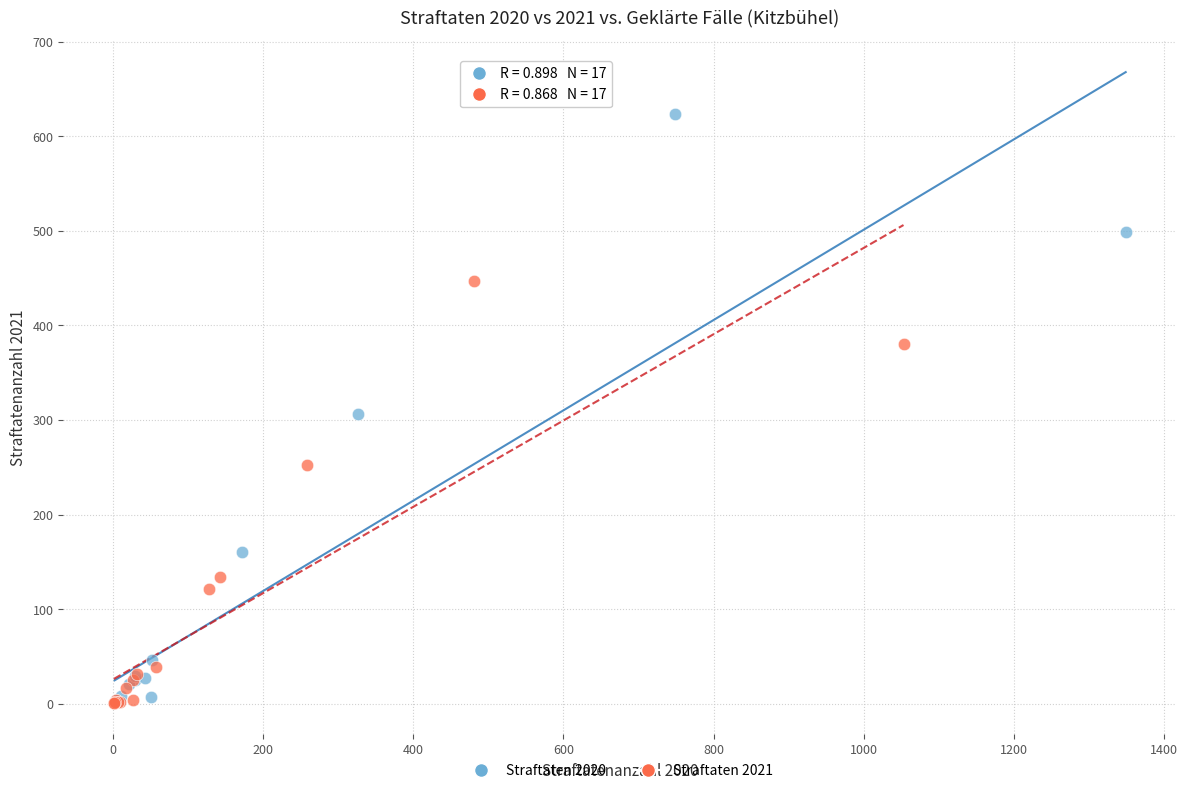

Which series has the widest spread of Y values?

Straftaten 2020